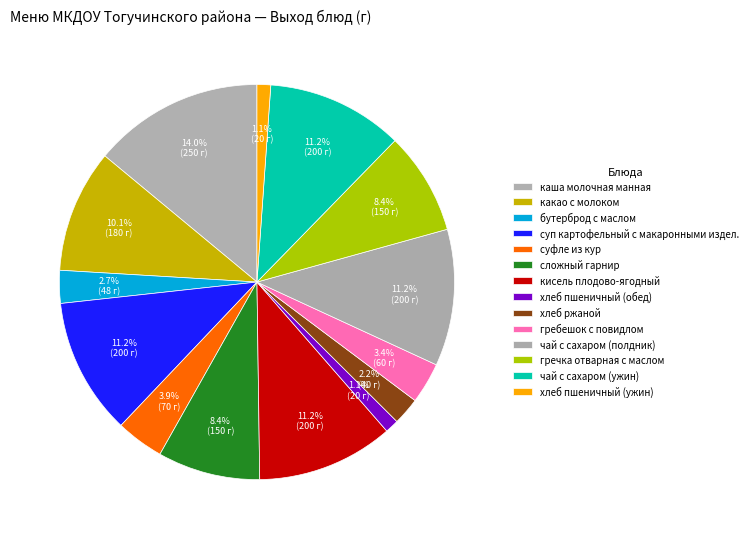

The чай с сахаром (ужин) slice represents 11% of the pie. True or false?

True